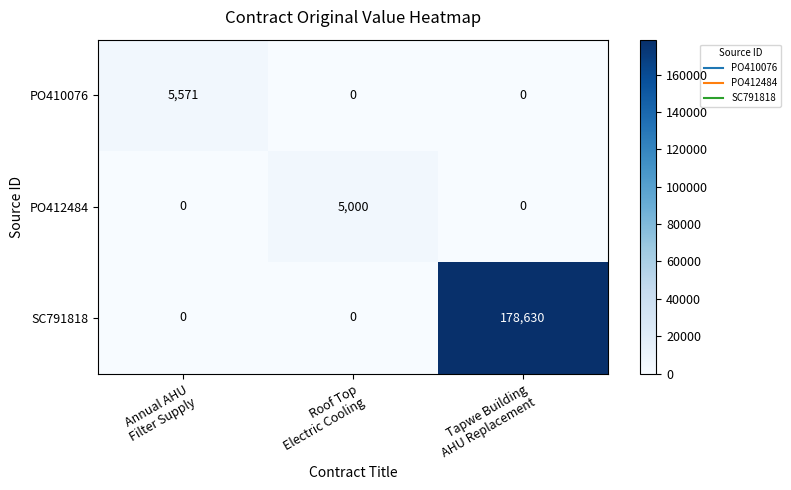

What is the greatest value displayed?

178630